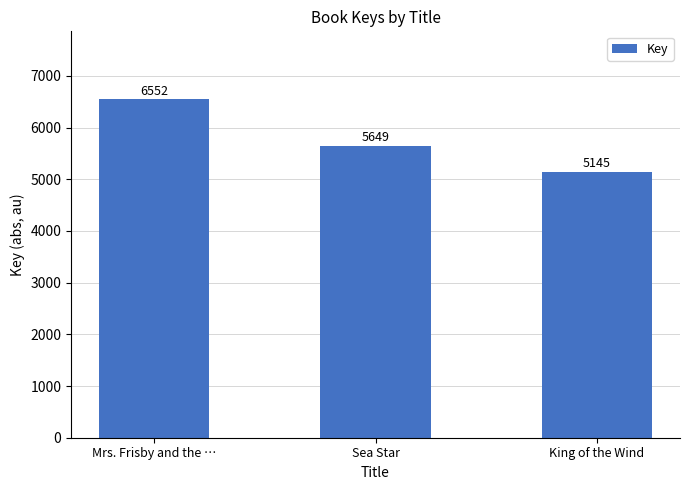

What is the label of the 2nd bar from the right?

Sea Star